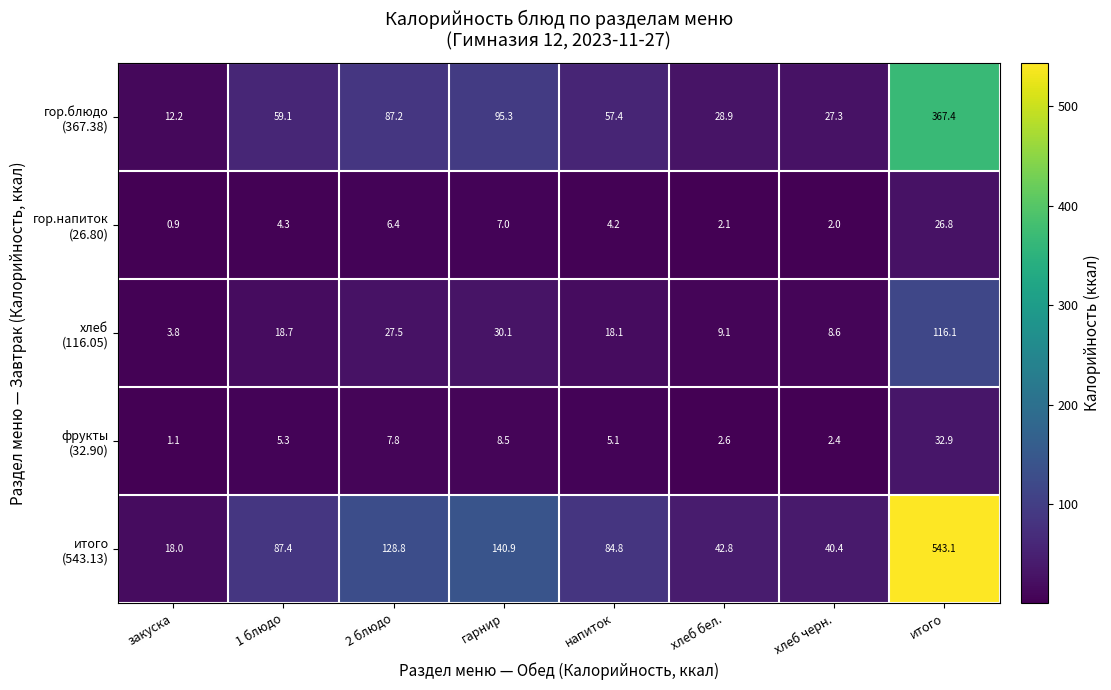

What is the spread (max minus min) of values at итого?

516.3